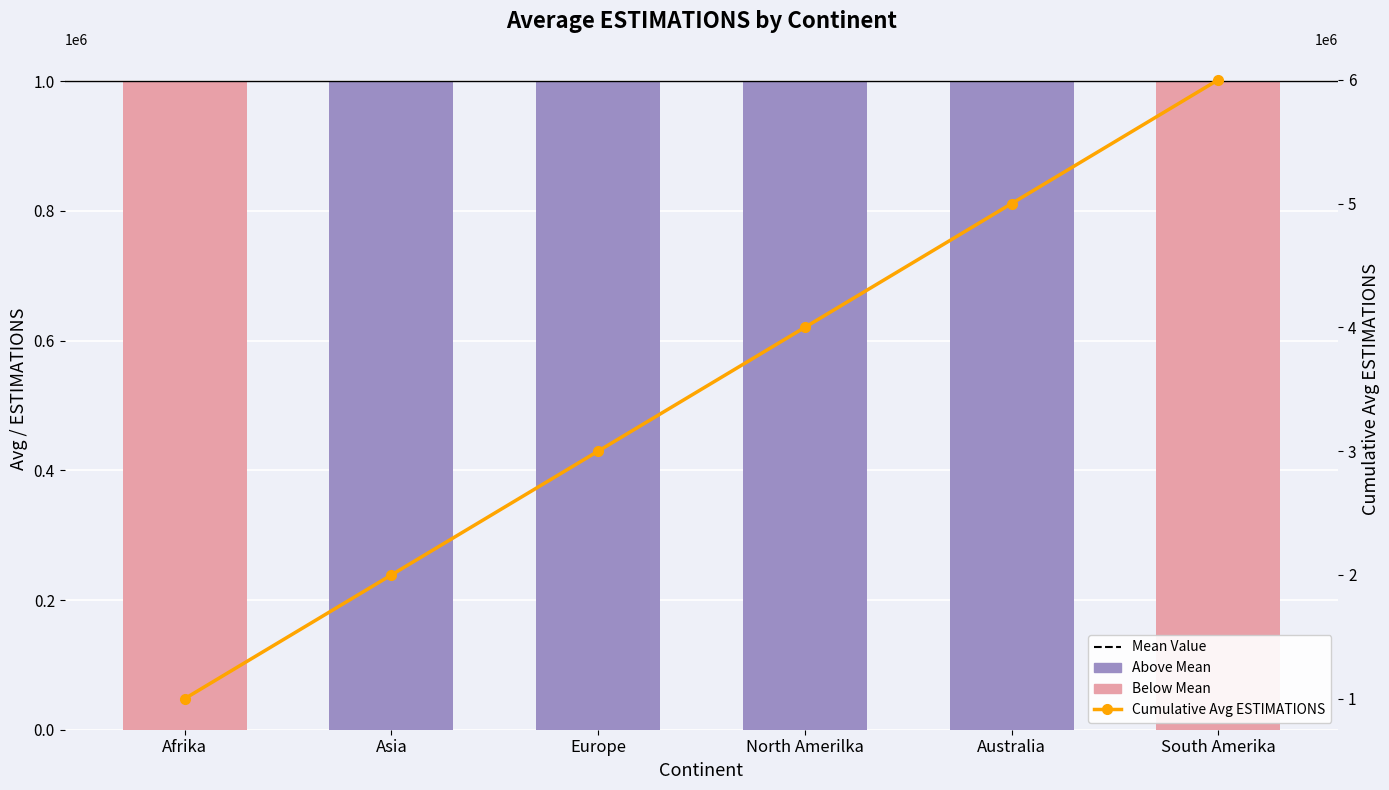

Does the chart contain any negative values?

No